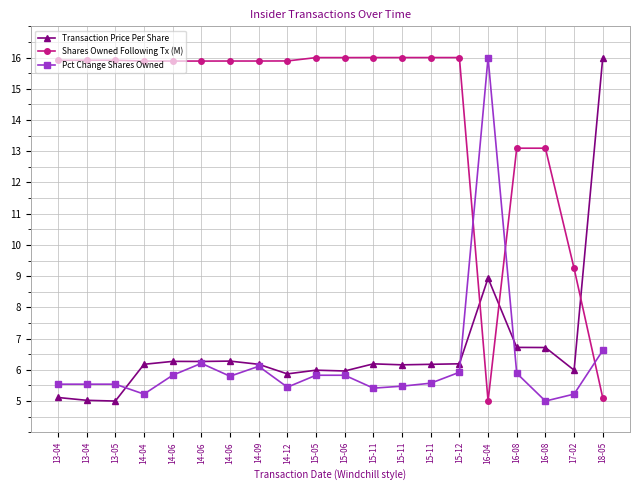

True or false: Transaction Price Per Share has a value of 6.3 at 14-06.

True